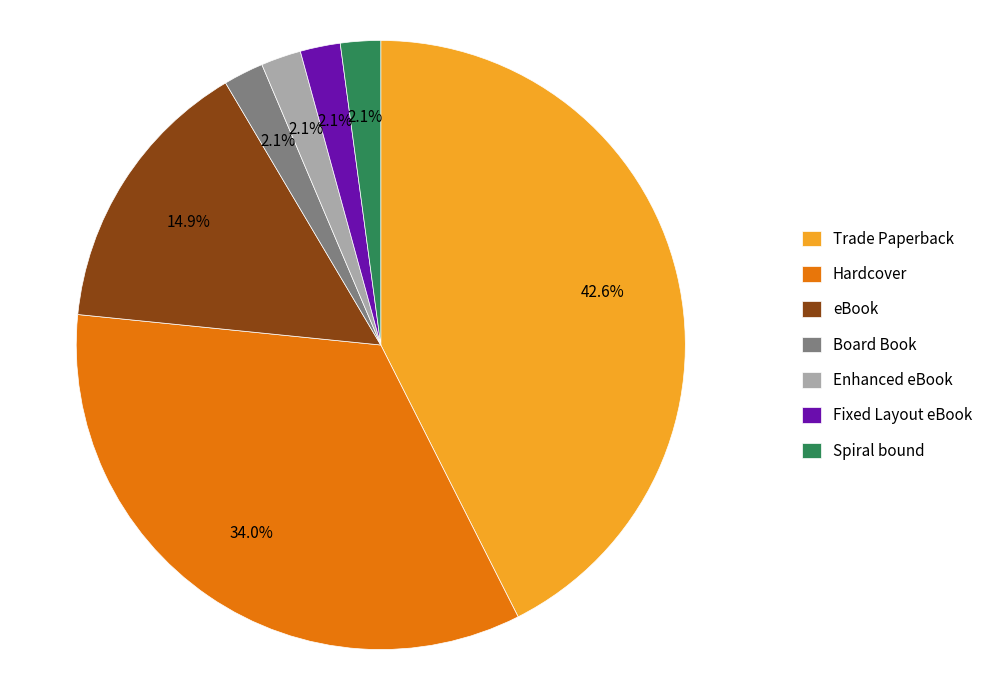

Approximately how many times larger is the value at Enhanced eBook compared to Fixed Layout eBook?

1.0